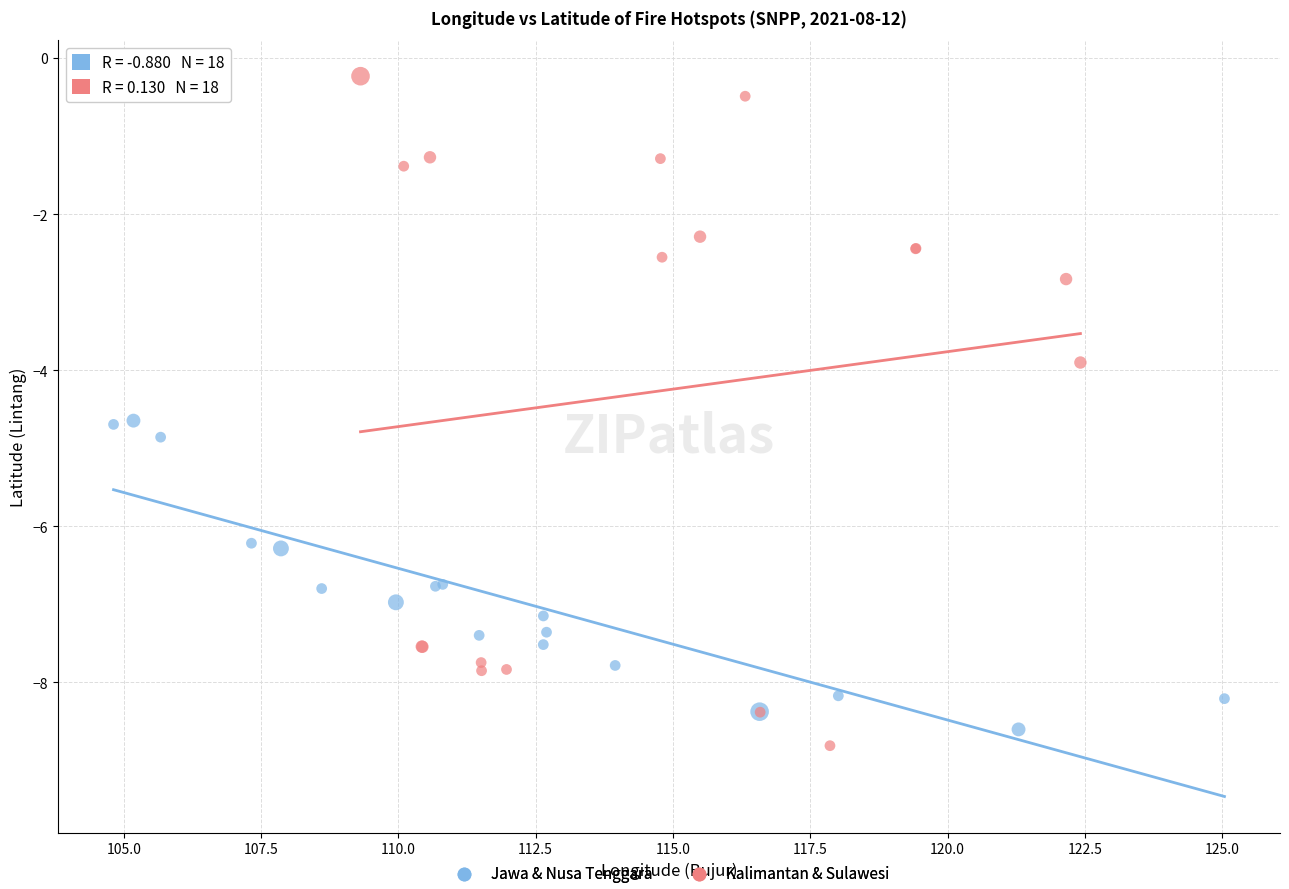

Which series contains the lowest Y value?

Kalimantan & Sulawesi